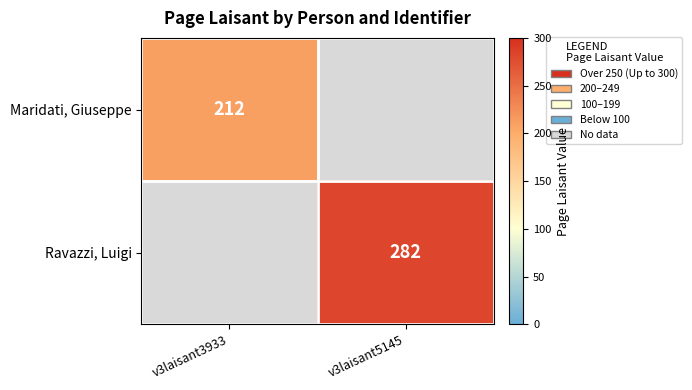

The Maridati, Giuseppe series shows 116.1 at v3laisant3933. True or false?

False